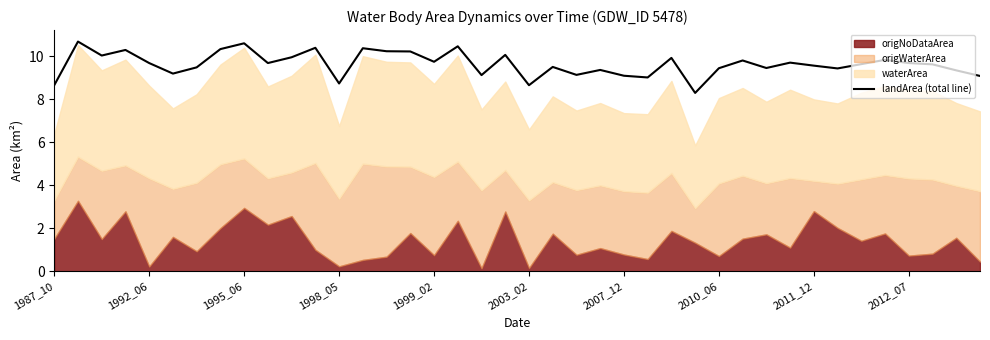

How many values are below 9?

4